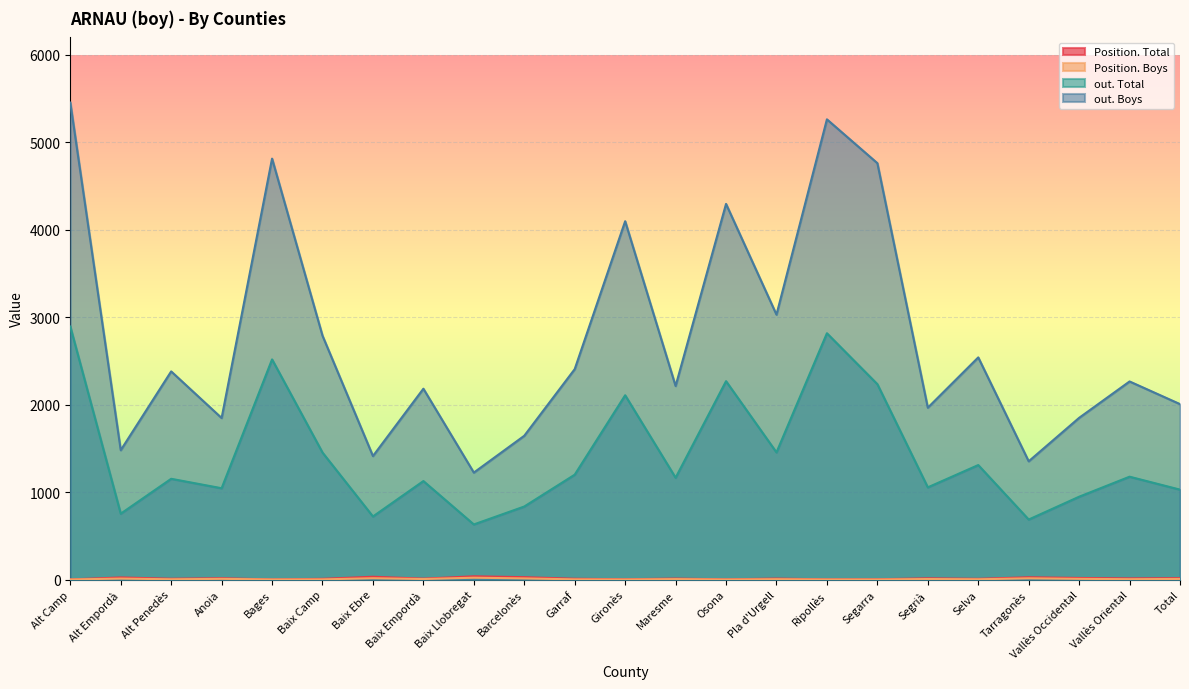

What is the difference between the highest and lowest values at Selva?

2537